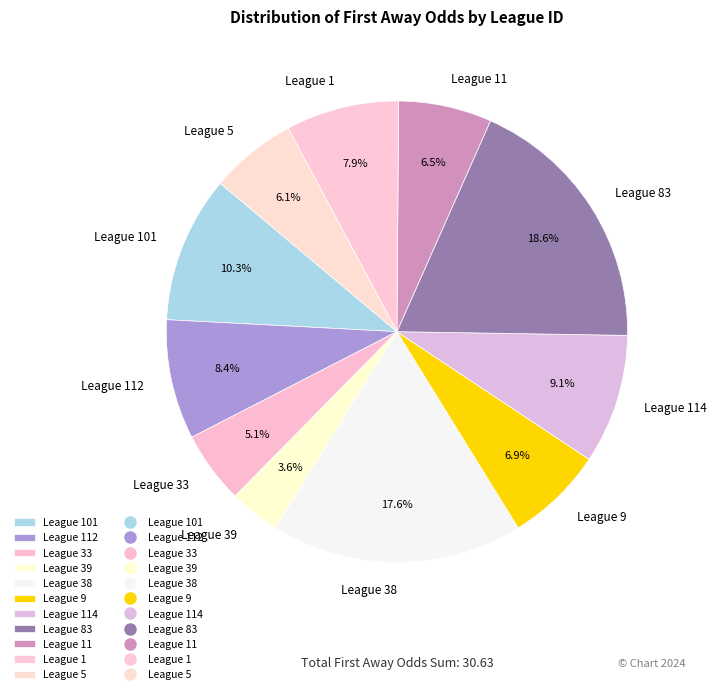

What is the smallest slice in the pie chart?

League 39